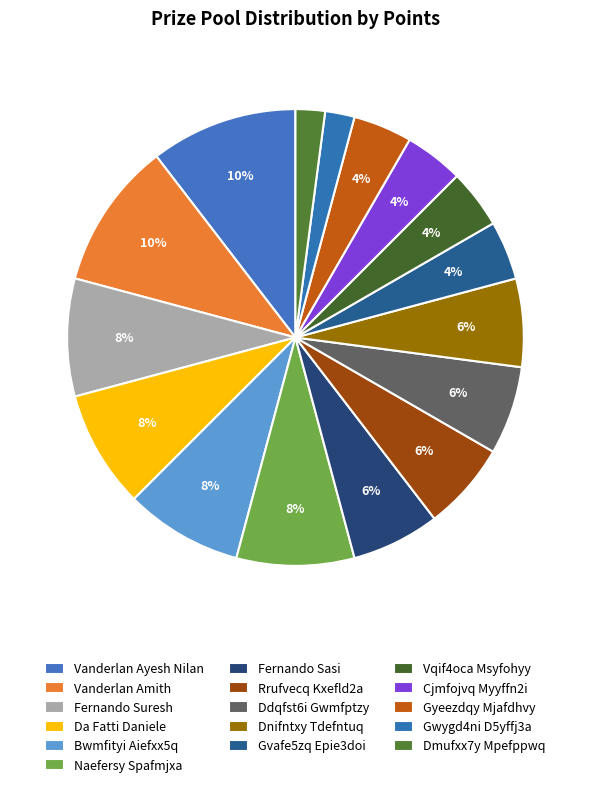

What is the smallest slice in the pie chart?

Gwygd4ni D5yffj3a